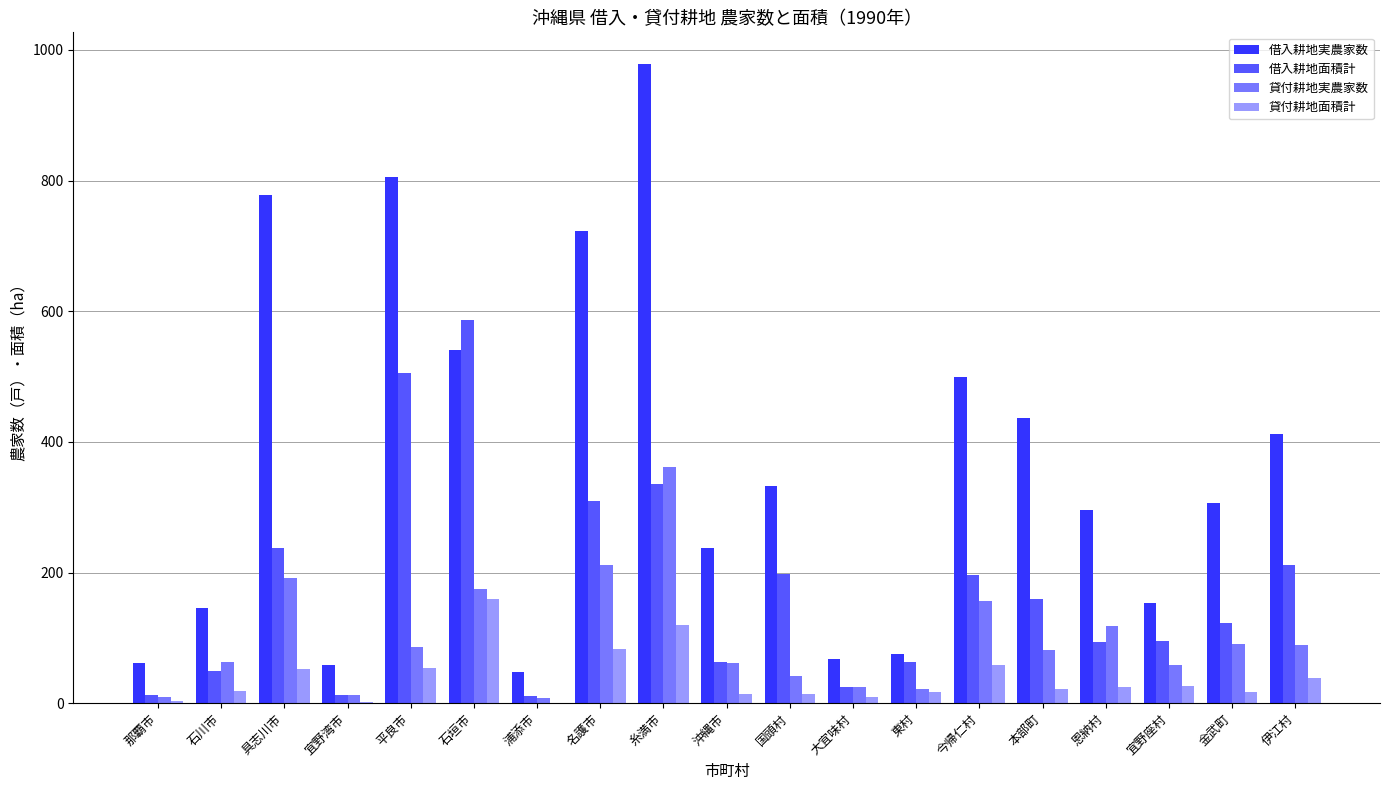

Where is 借入耕地面積計 nearest to the value 298?

名護市